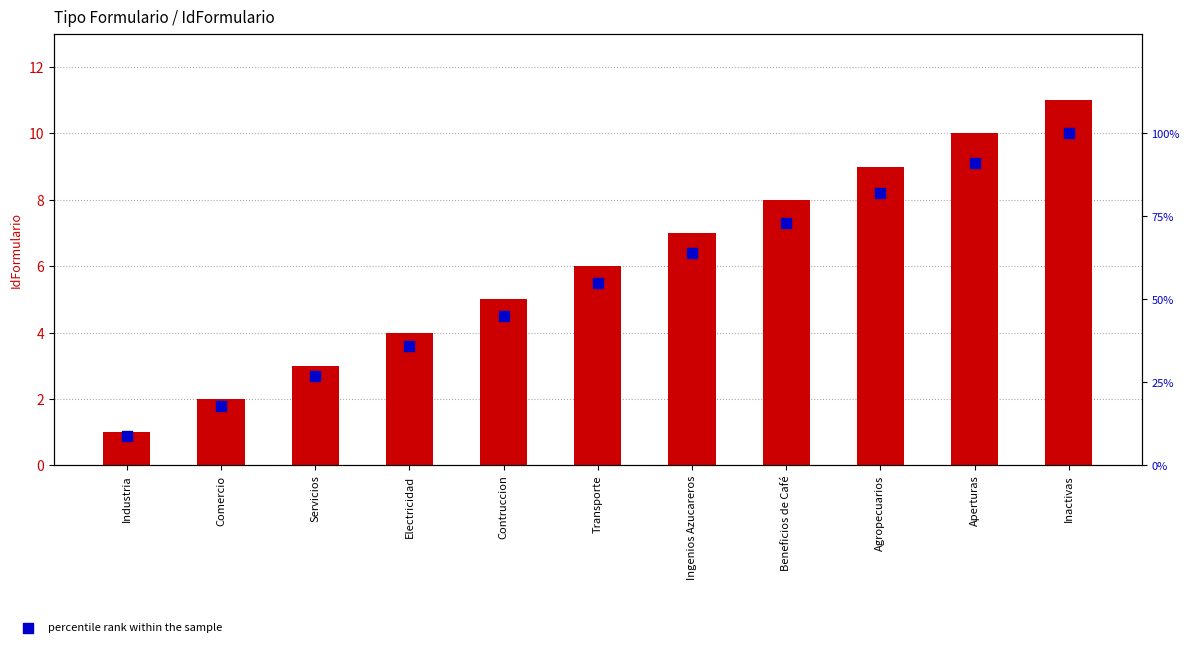

Which series has the widest spread of Y values?

percentile rank within the sample